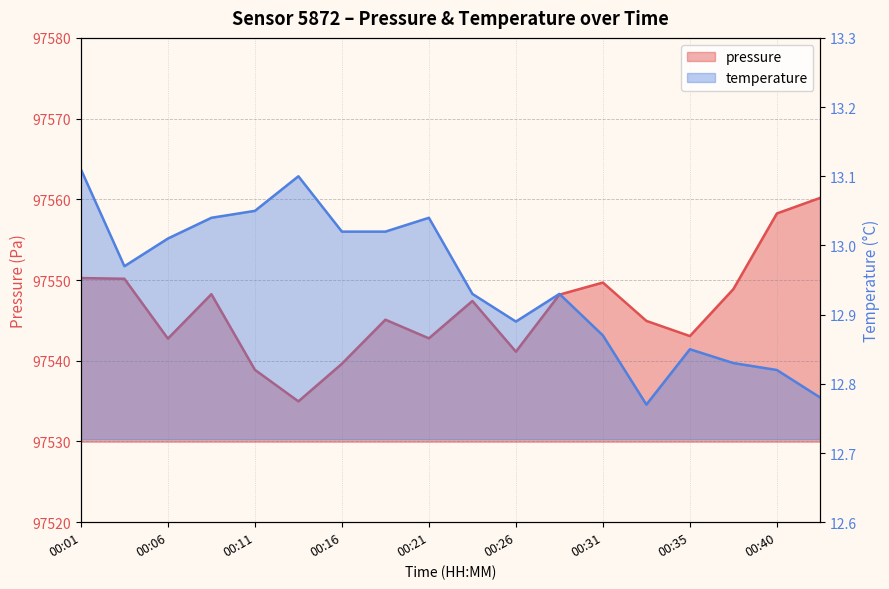

True or false: pressure and temperature cross at least once.

False